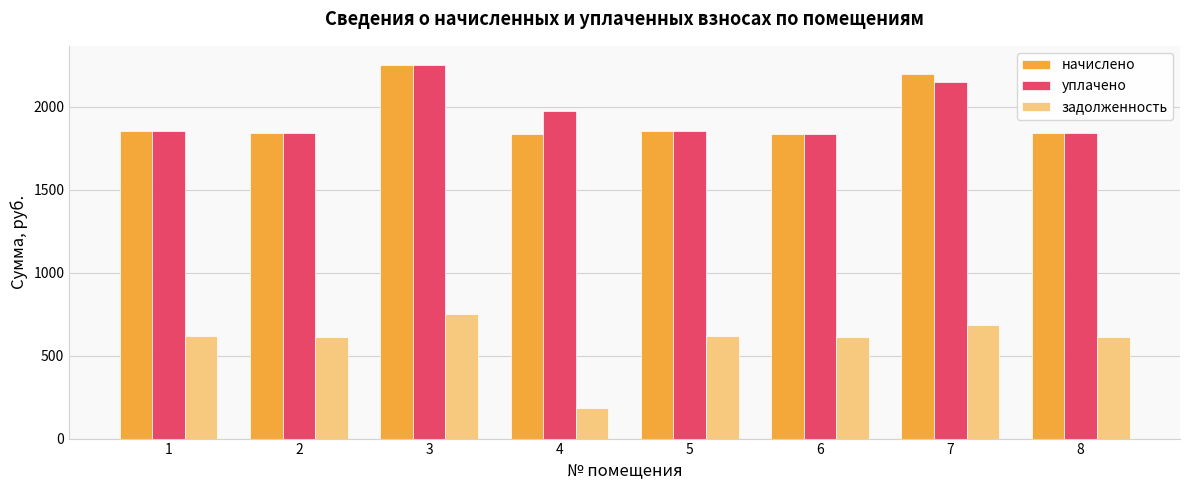

Which series has the widest spread of values?

задолженность